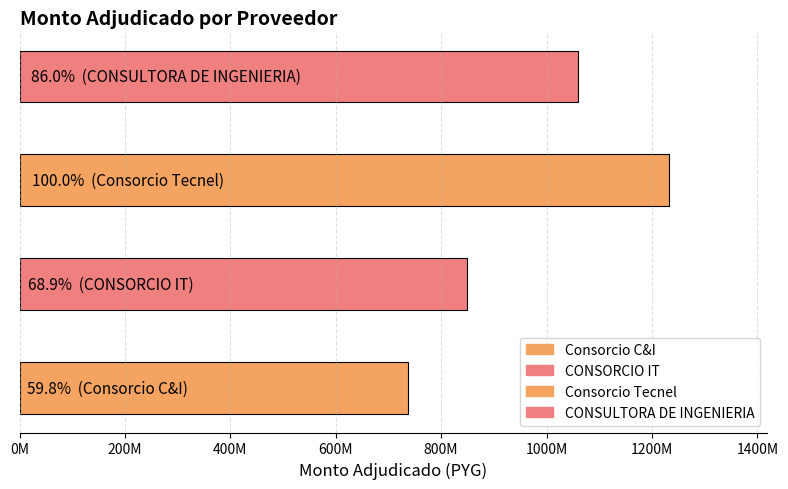

What is the ratio of the value at CONSORCIO IT to the value at CONSULTORA DE INGENIERIA?

0.8